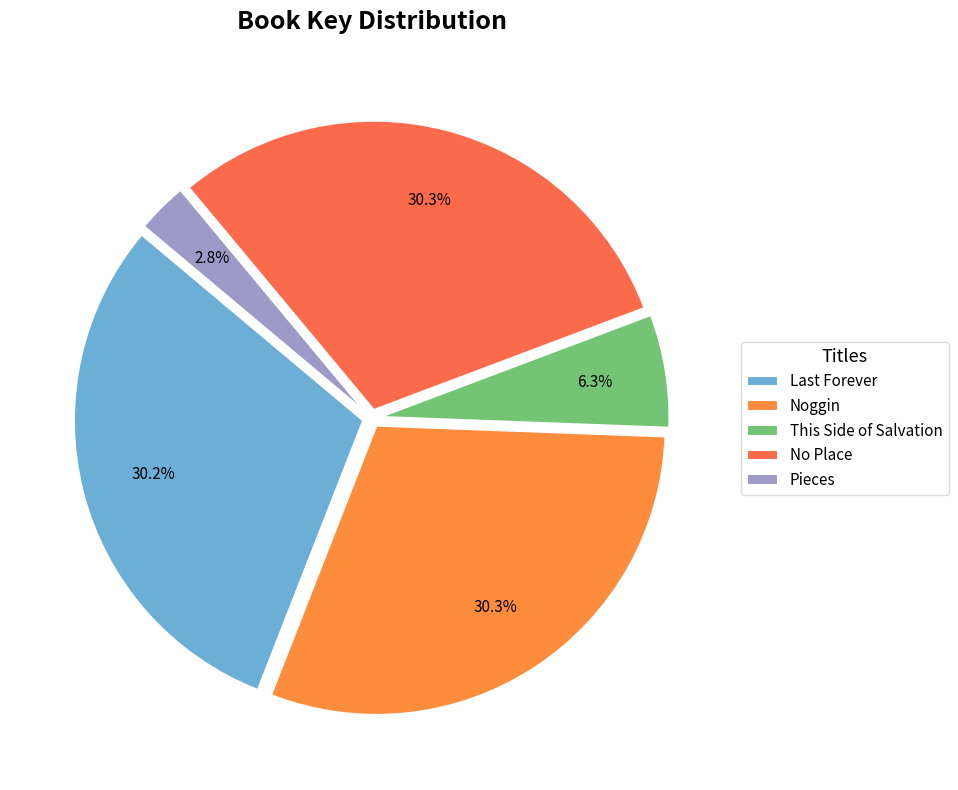

To the nearest percent, what is the difference between the largest and smallest slice percentages?

27%